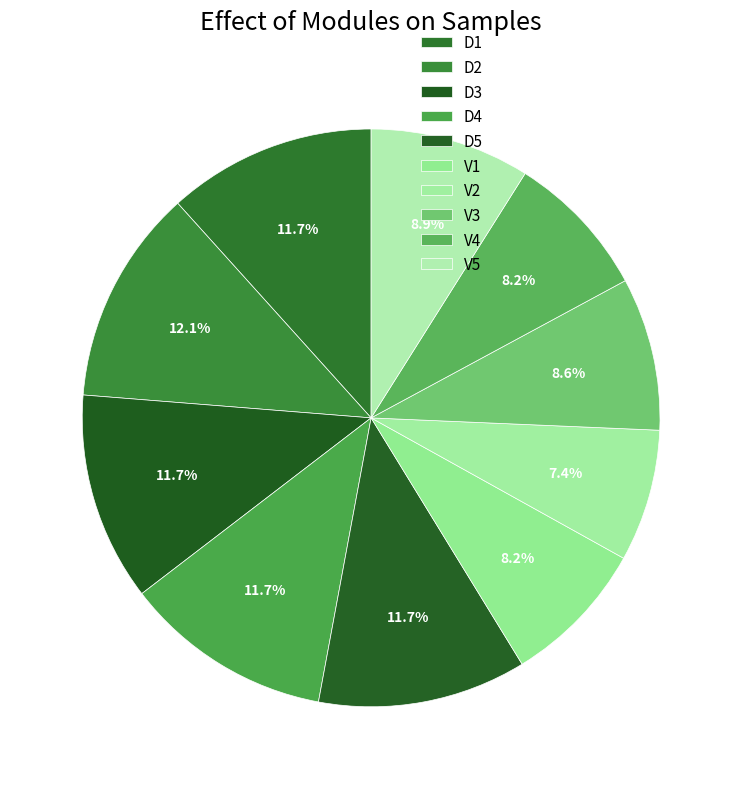

Count the number of slices in the pie.

10